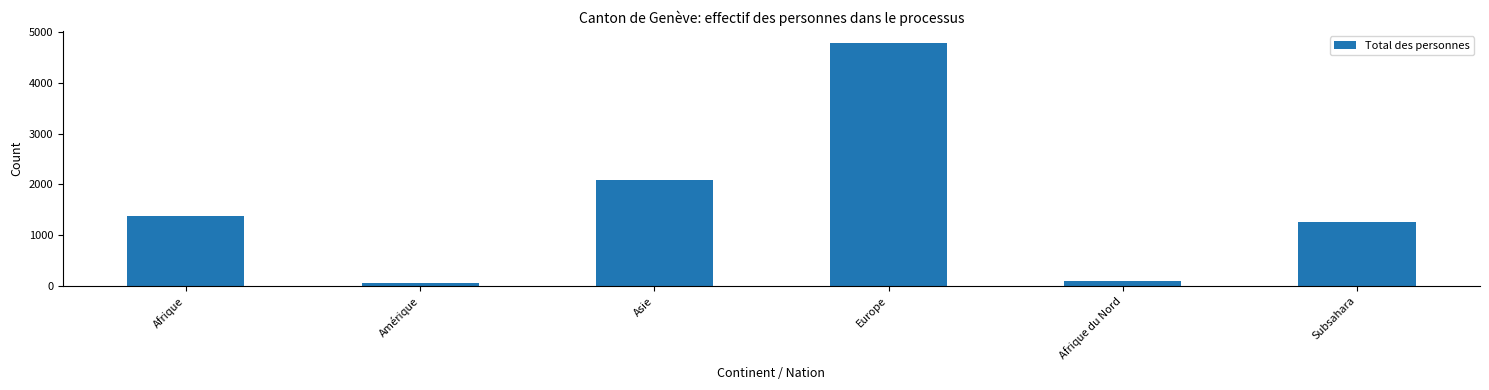

What position from the left is Asie?

3